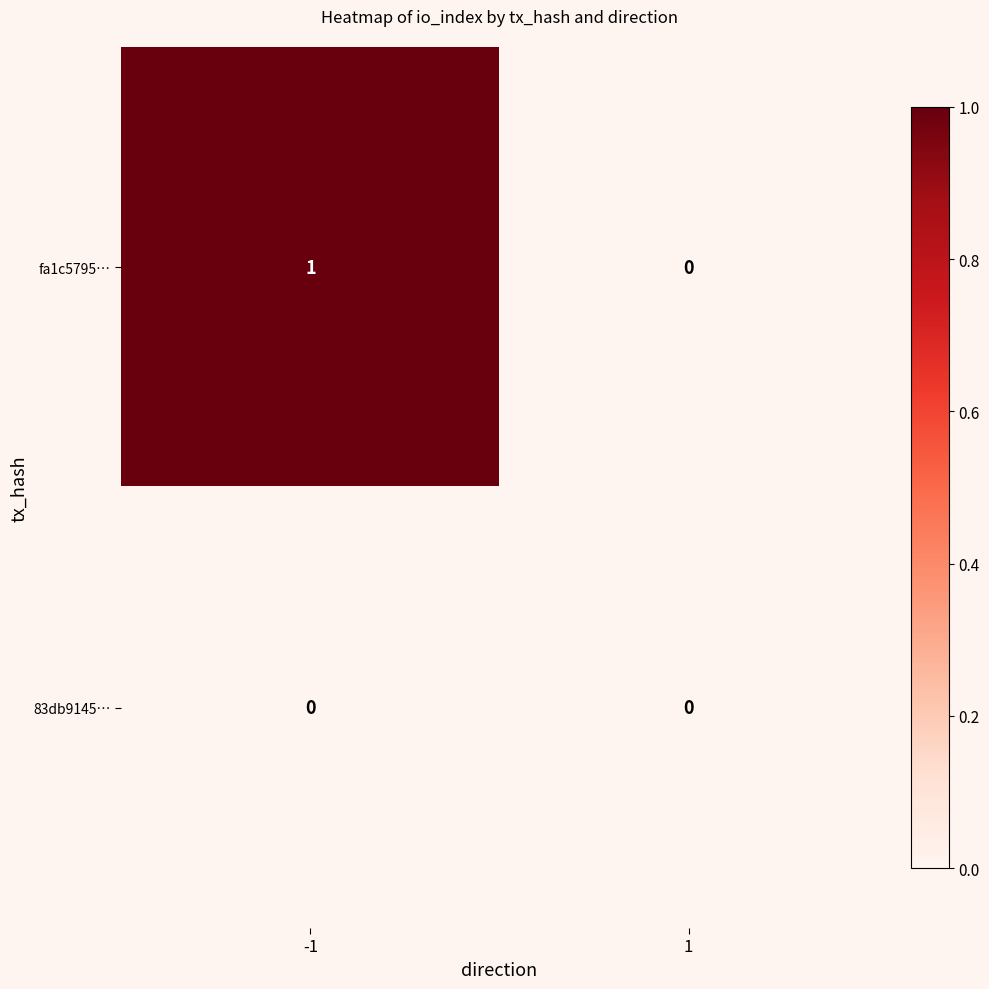

Which category has the highest value across all series?

-1